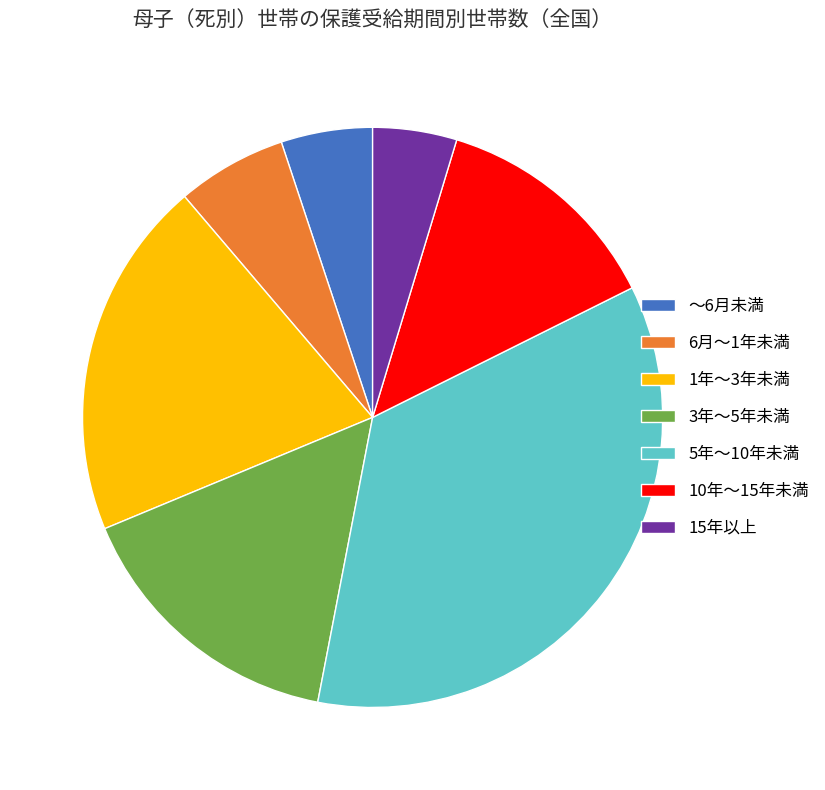

The ～6月未満 slice represents 12% of the pie. True or false?

False